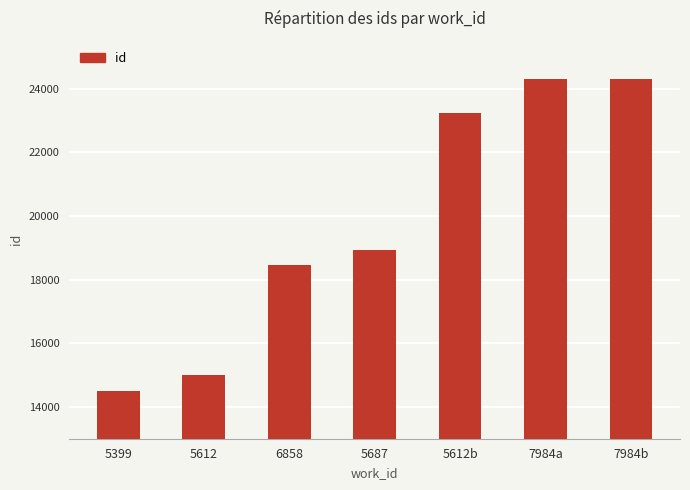

How many data points are less than 18918?

3